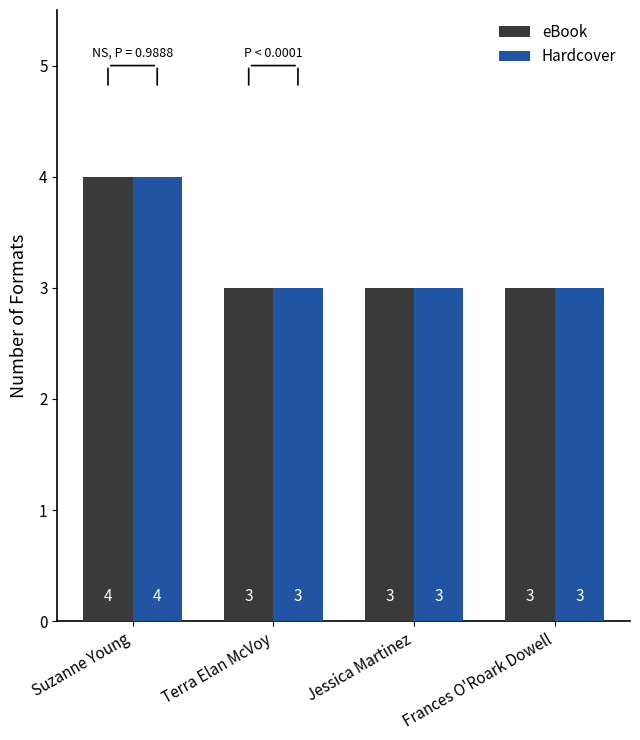

Reading left to right, transcribe all the data shown in this chart.

eBook: 4	3	3	3
Hardcover: 4	3	3	3